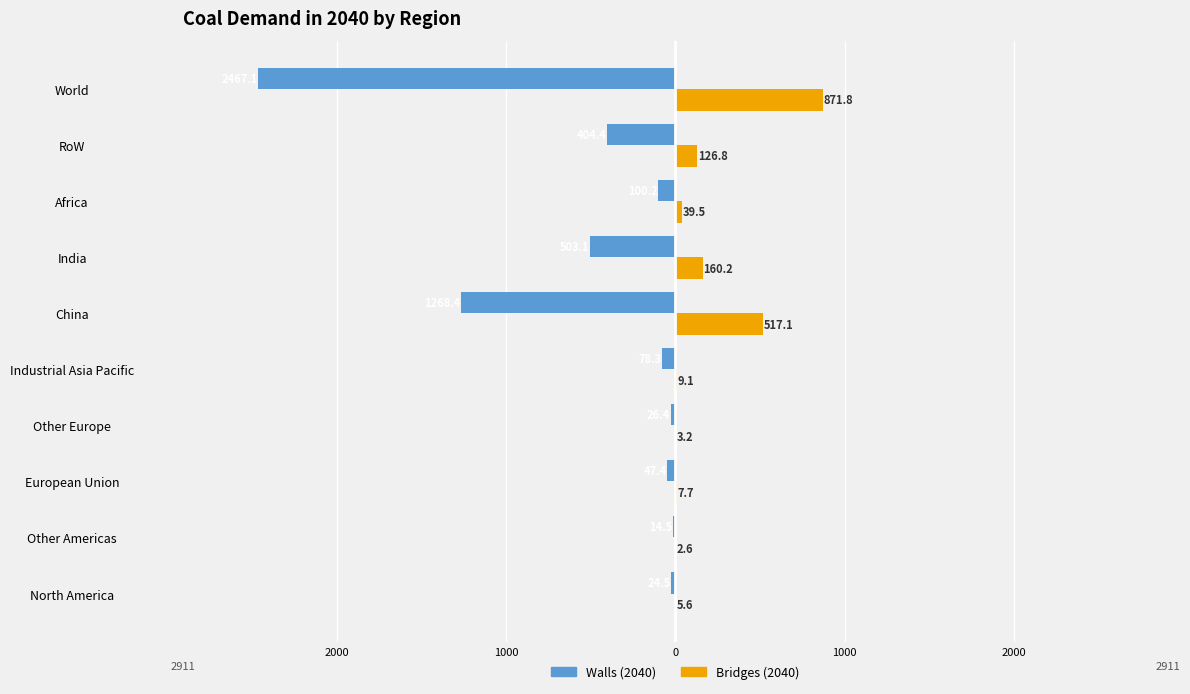

What is the average value of the Walls (2040) series?

-493.4